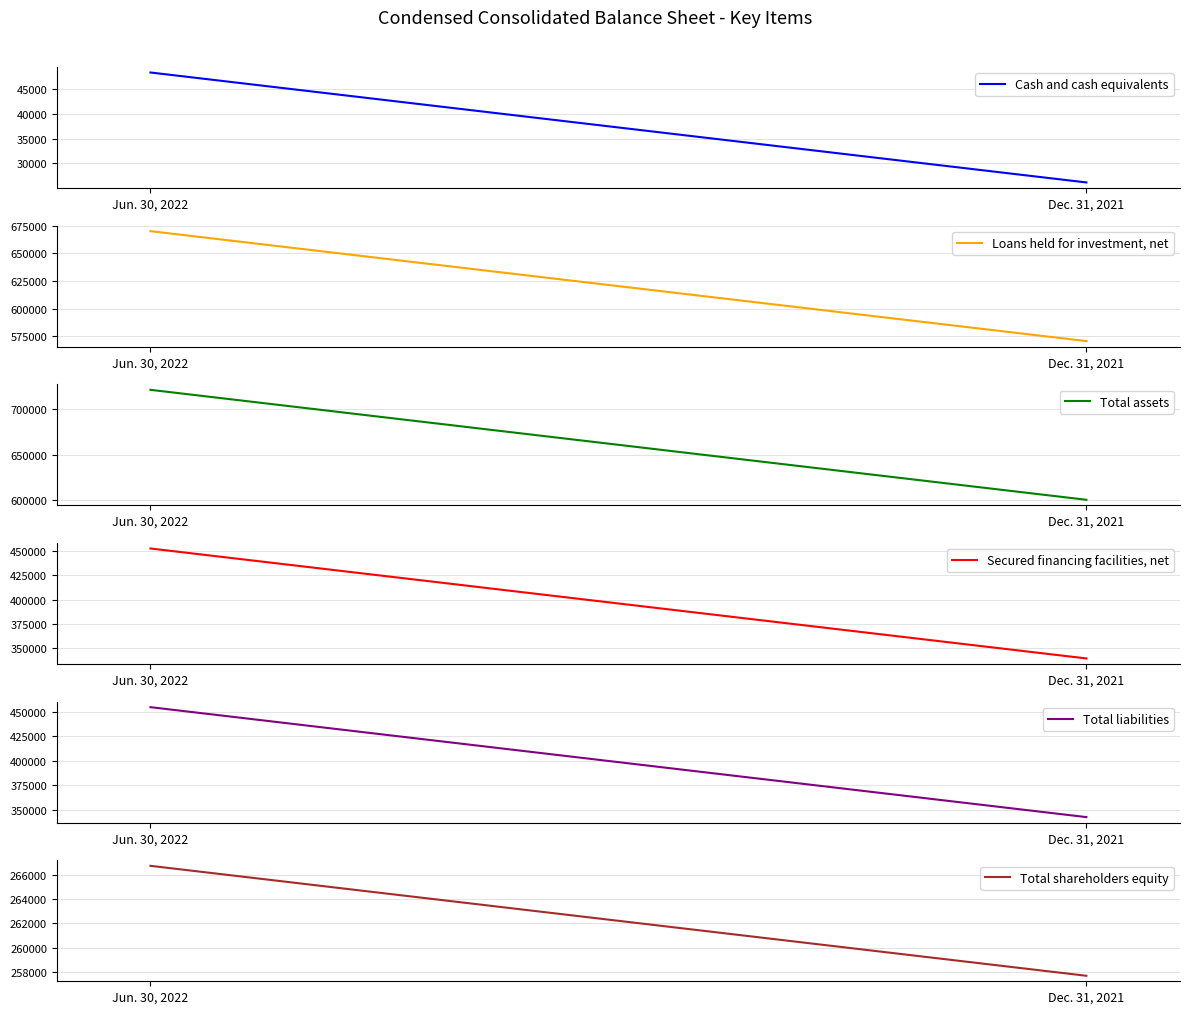

Reading right to left, extract all data points from this chart.

Cash and cash equivalents: Dec. 31, 2021=26197	Jun. 30, 2022=48230
Loans held for investment, net: Dec. 31, 2021=570780	Jun. 30, 2022=670185
Total assets: Dec. 31, 2021=599993	Jun. 30, 2022=721689
Secured financing facilities, net: Dec. 31, 2021=339627	Jun. 30, 2022=452705
Total liabilities: Dec. 31, 2021=342299	Jun. 30, 2022=454959
Total shareholders equity: Dec. 31, 2021=257694	Jun. 30, 2022=266730